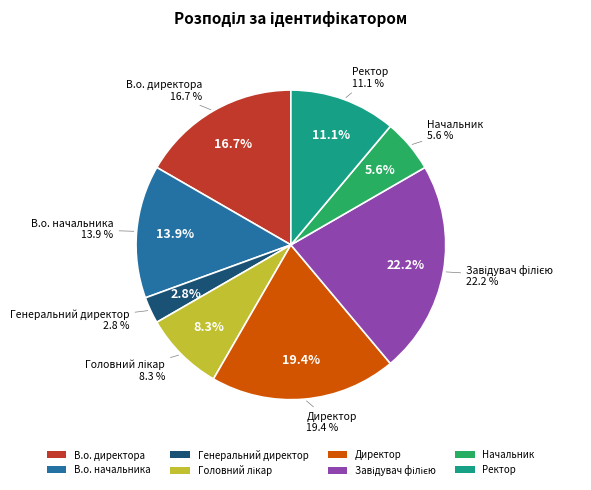

What is the total percentage of Завідувач філією and Головний лікар?

30.6%